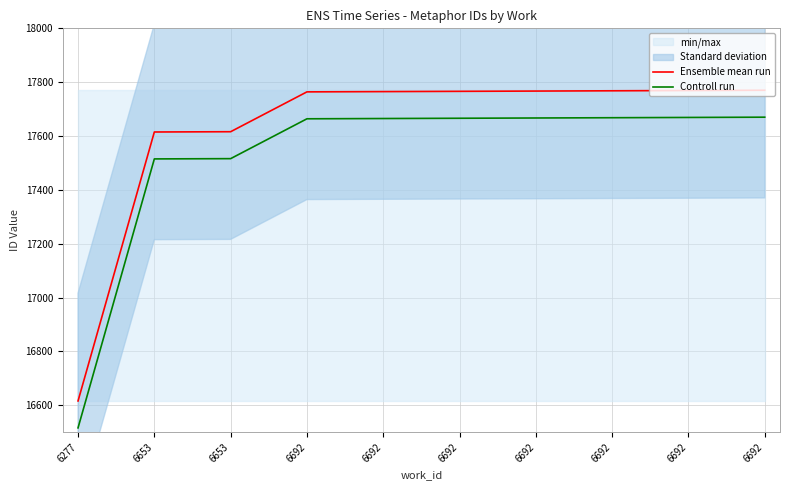

Reading left to right, what are all the values shown in this chart?

Ensemble mean run: 16616	17615	17616	17764	17765	17766	17767	17768	17769	17770
Controll run: 16516	17515	17516	17664	17665	17666	17667	17668	17669	17670